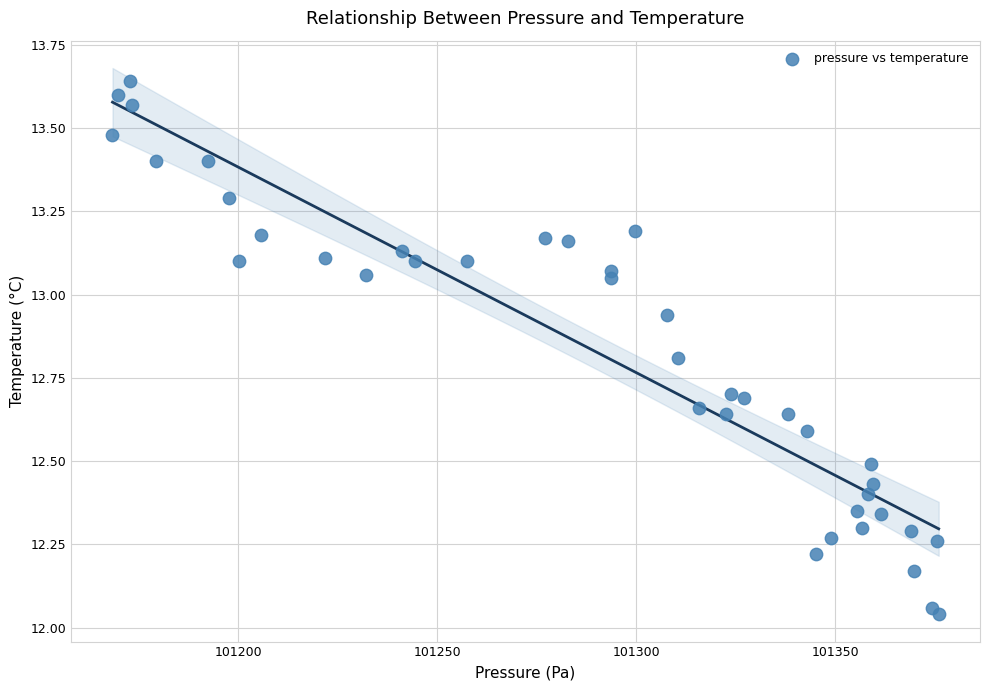

What is the range of Y values (max minus min)?

1.6